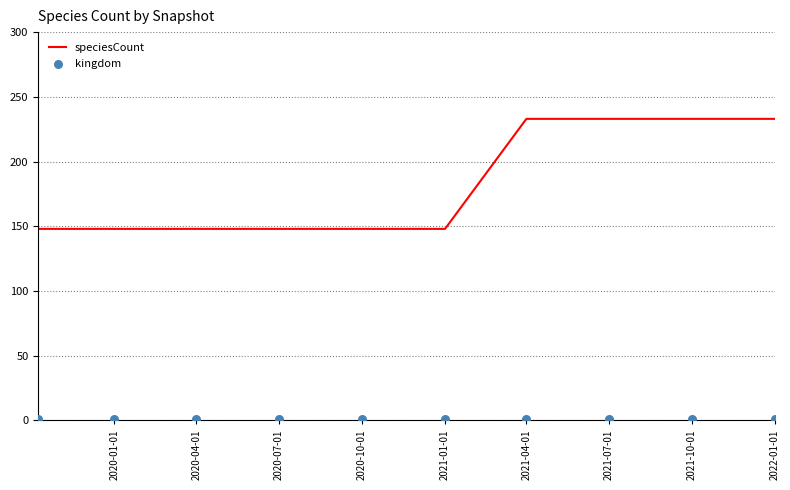

What are all the series names shown in the legend?

speciesCount, kingdom